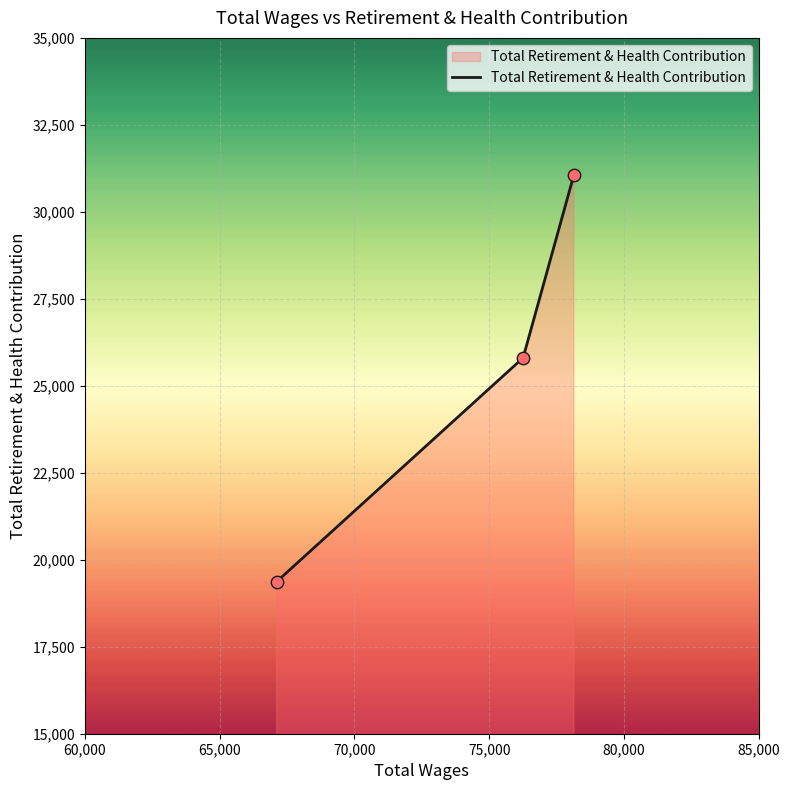

What is the difference between the maximum and second lowest values?

5254